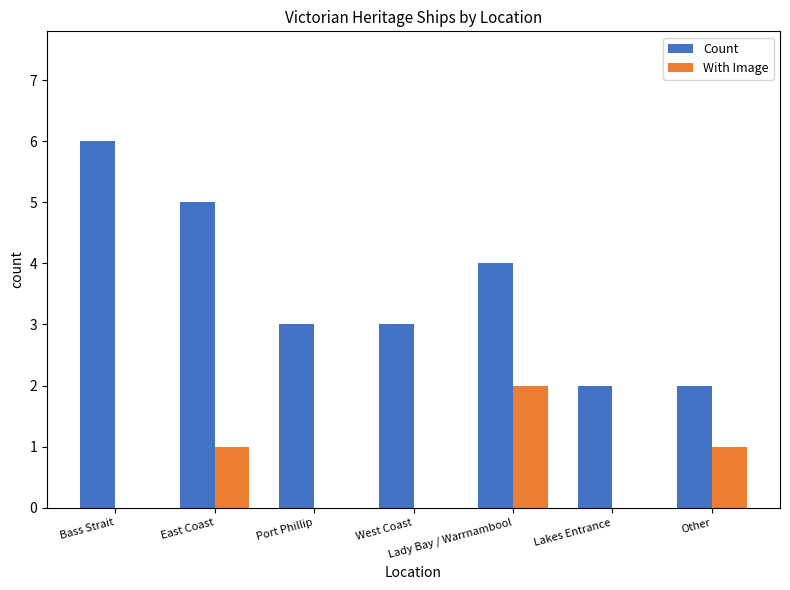

Which series changed the most between Lady Bay / Warrnambool and Other?

Count